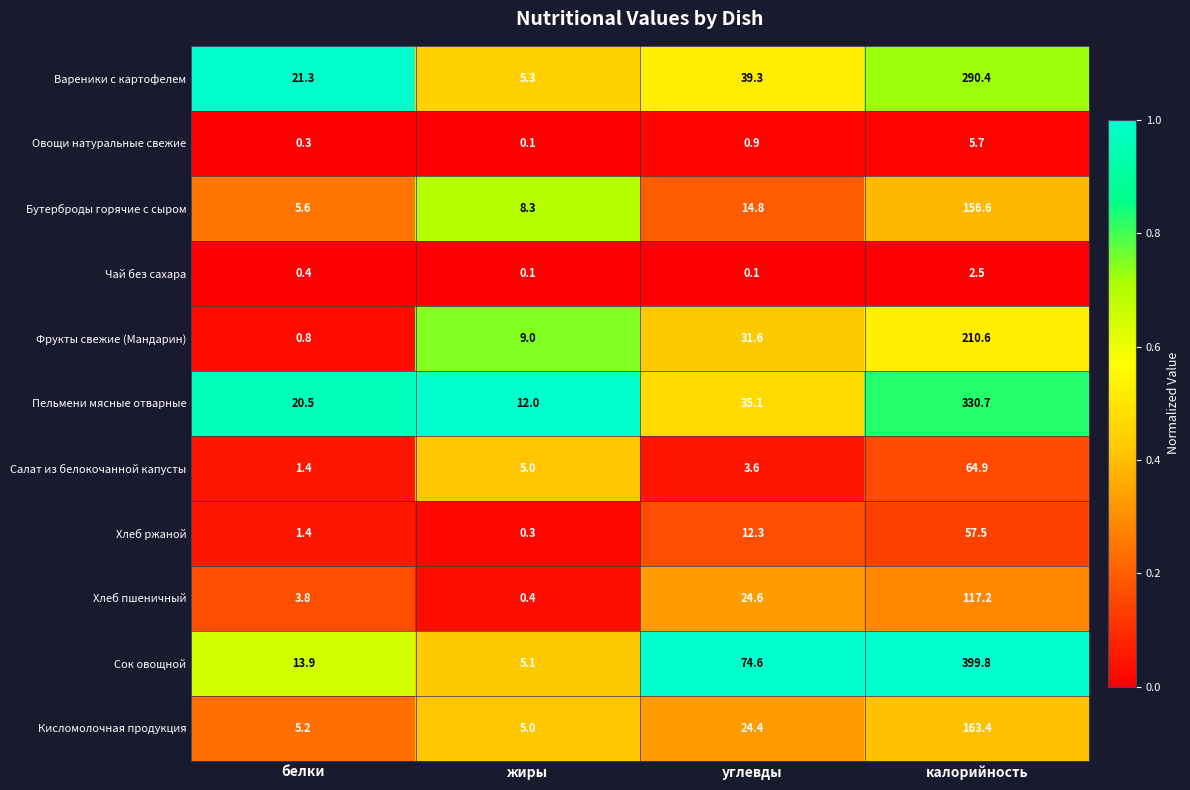

Count the number of categories in the chart.

4